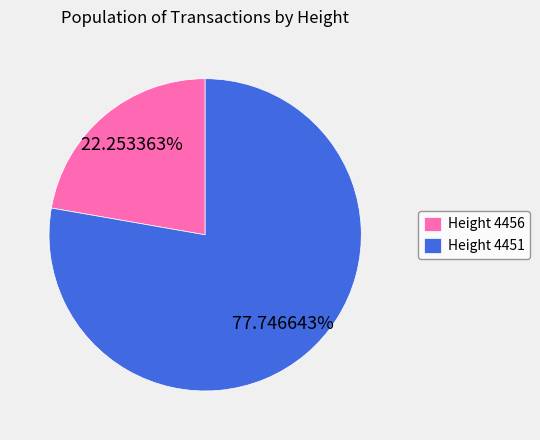

Count the number of slices in the pie.

2